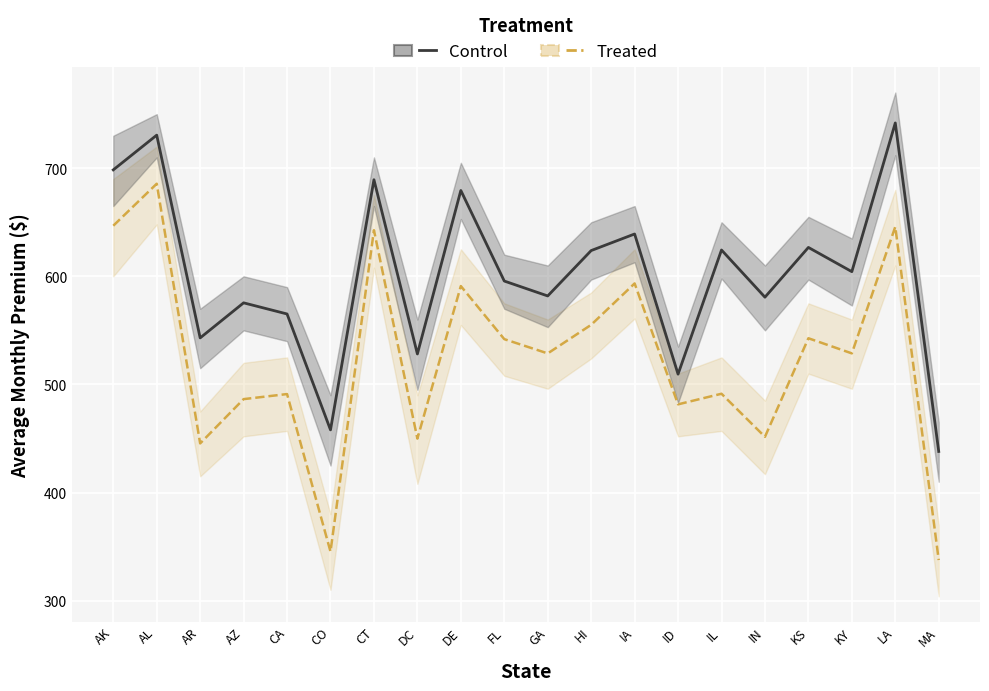

At IA, list the series in order from smallest to largest.

Treated, Control